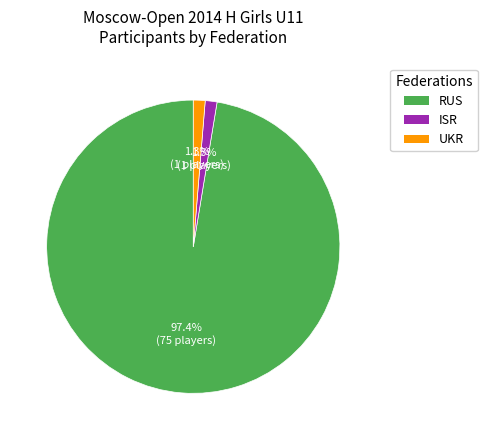

What percentage is the UKR slice, to the nearest percent?

1%